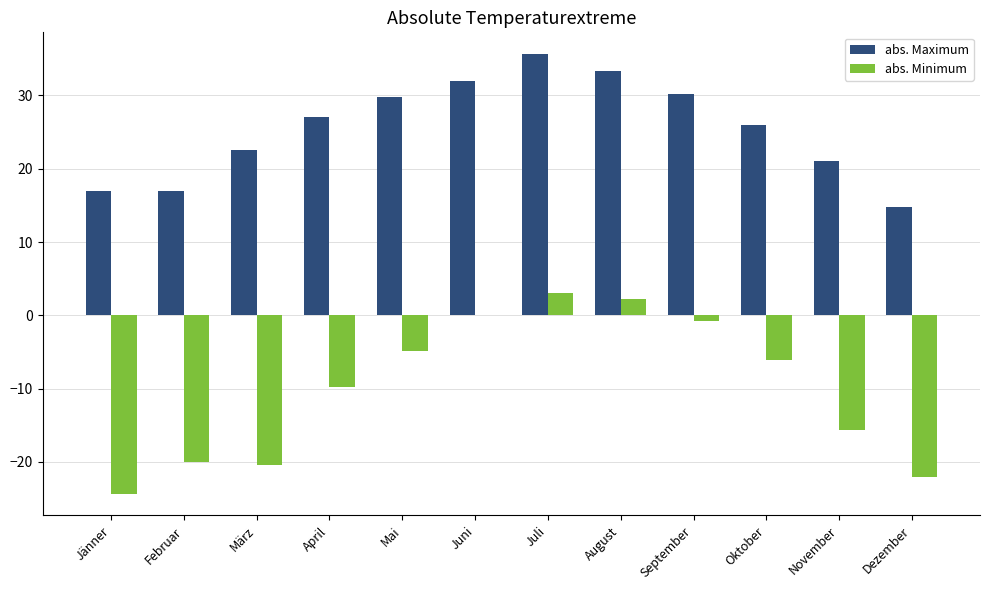

What is the spread (max minus min) of values at Juli?

32.6